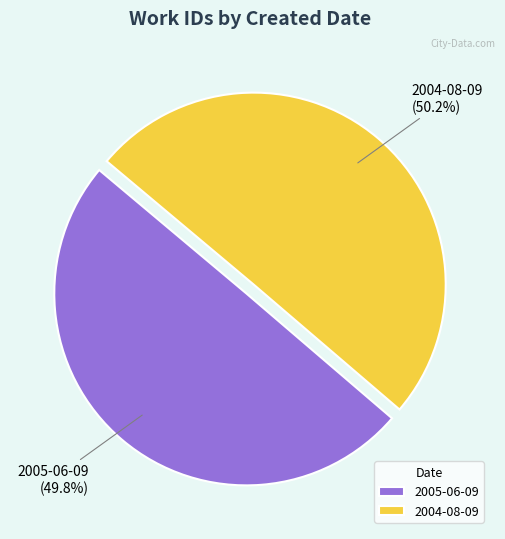

To the nearest percent, what is the combined percentage of 2004-08-09 and 2005-06-09?

100%